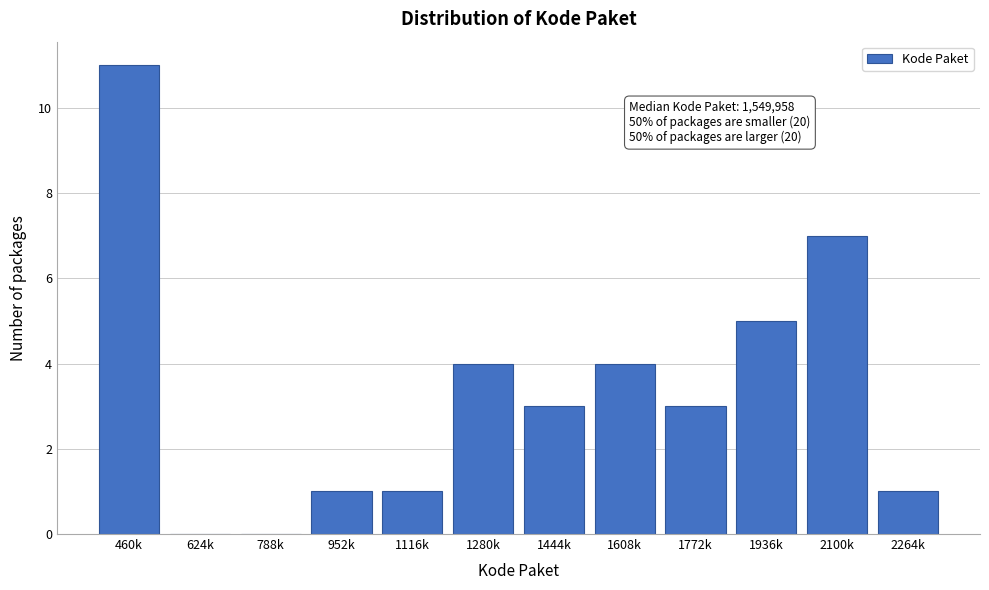

Reading left to right, what are all the values shown in this chart?

460k=11	624k=0	788k=0	952k=1	1116k=1	1280k=4	1444k=3	1608k=4	1772k=3	1936k=5	2100k=7	2264k=1